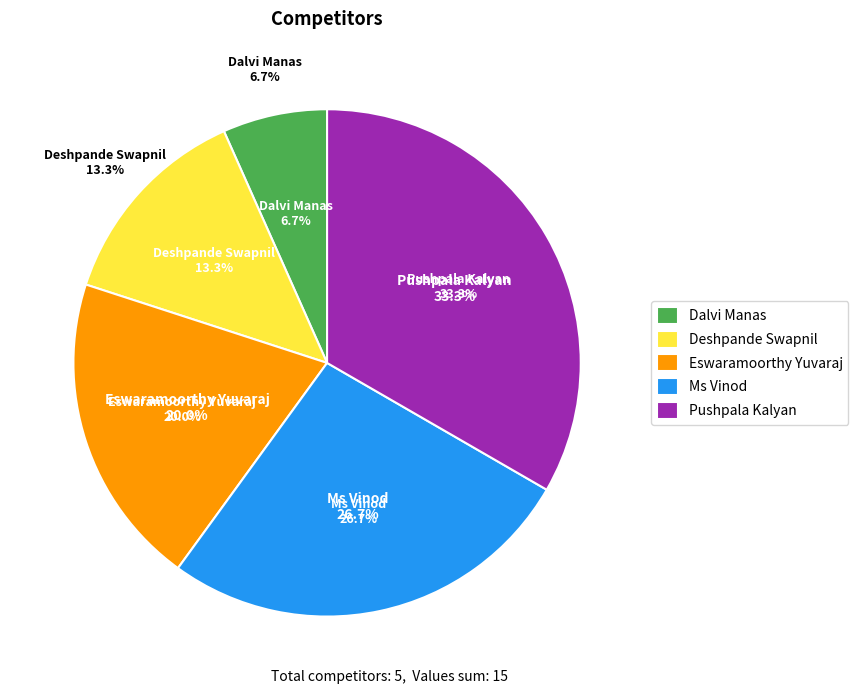

Is there a majority slice in this chart?

No